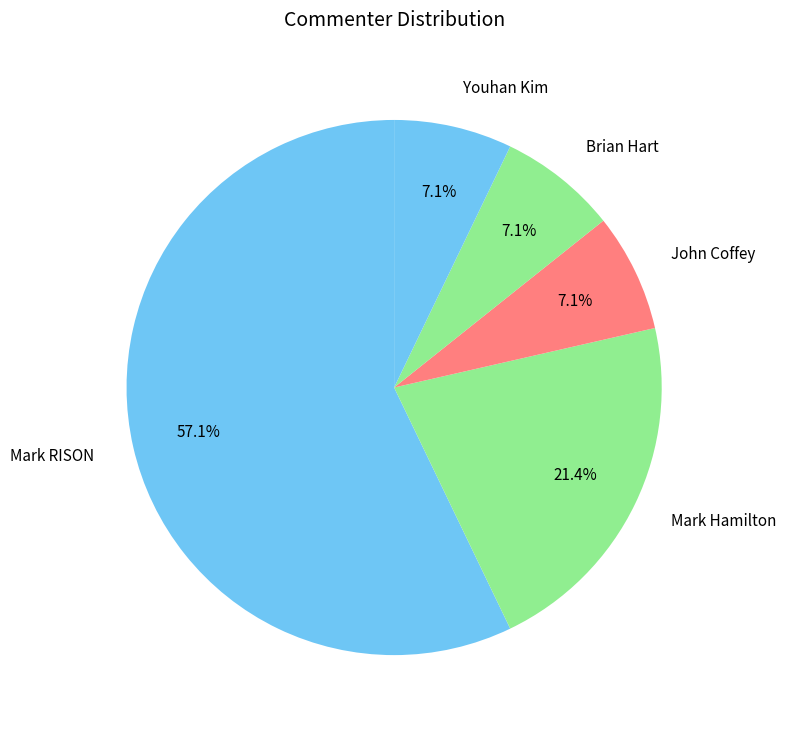

To the nearest percent, what is the difference between the largest and smallest slice percentages?

50%